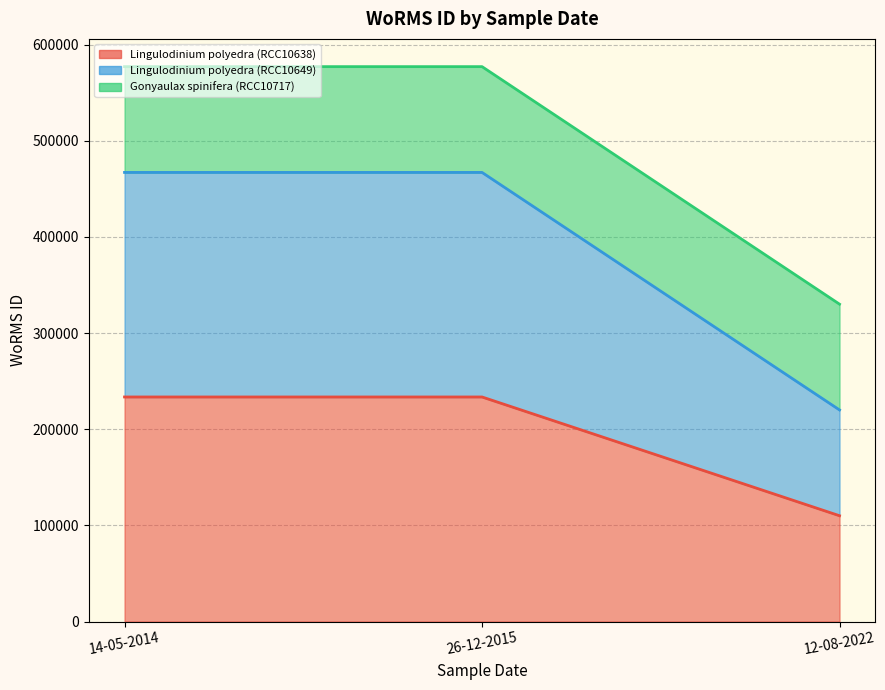

What is the sum of all Lingulodinium polyedra (RCC10638) values?

577225